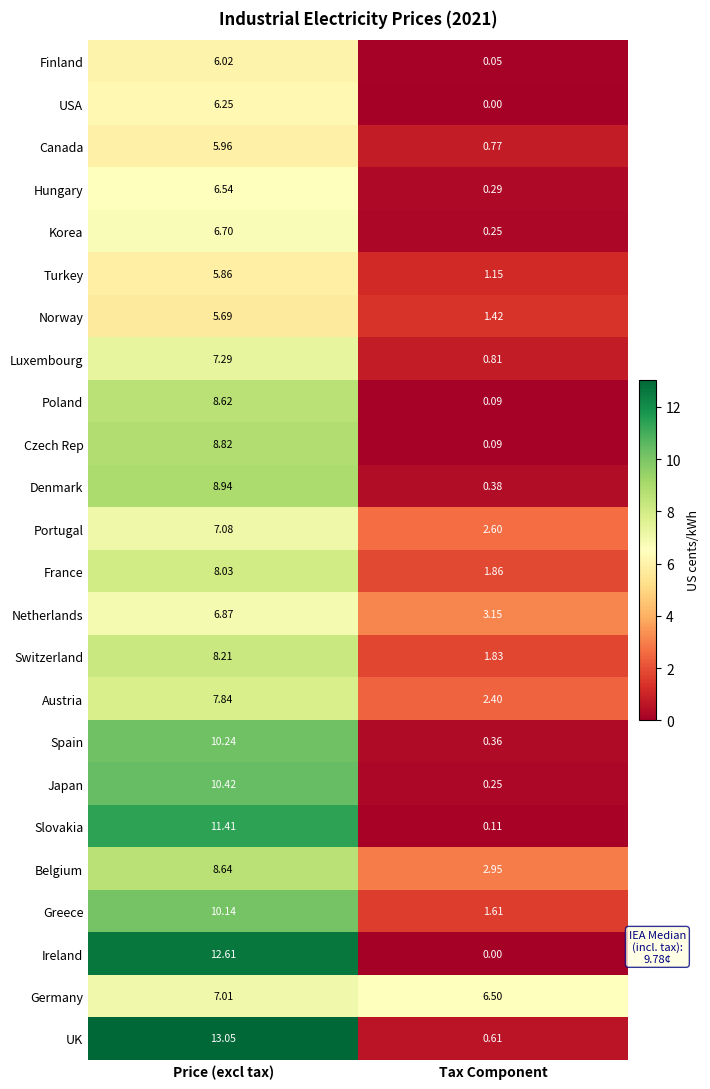

At which label is Belgium closest to 5?

Tax Component